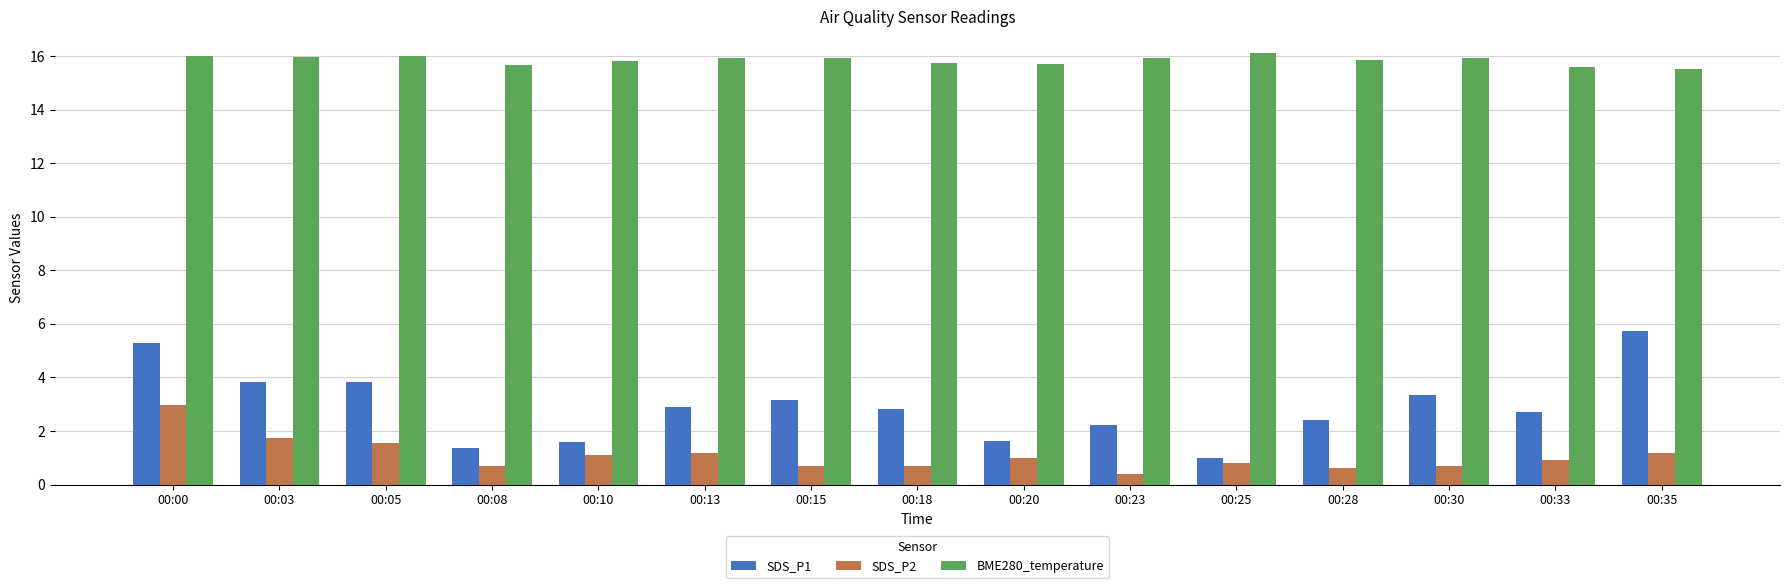

What is the highest value of the BME280_temperature series?

16.1